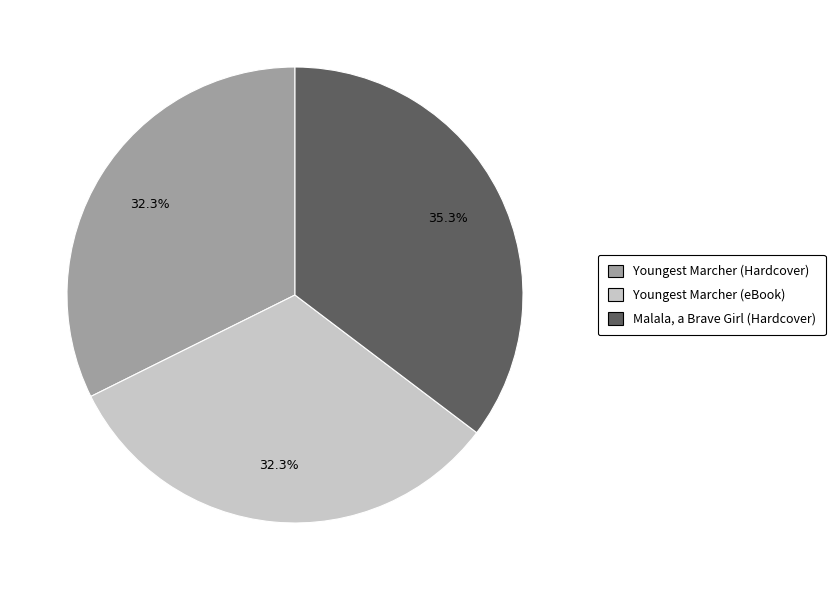

Is Youngest Marcher (Hardcover) the majority of the pie?

No